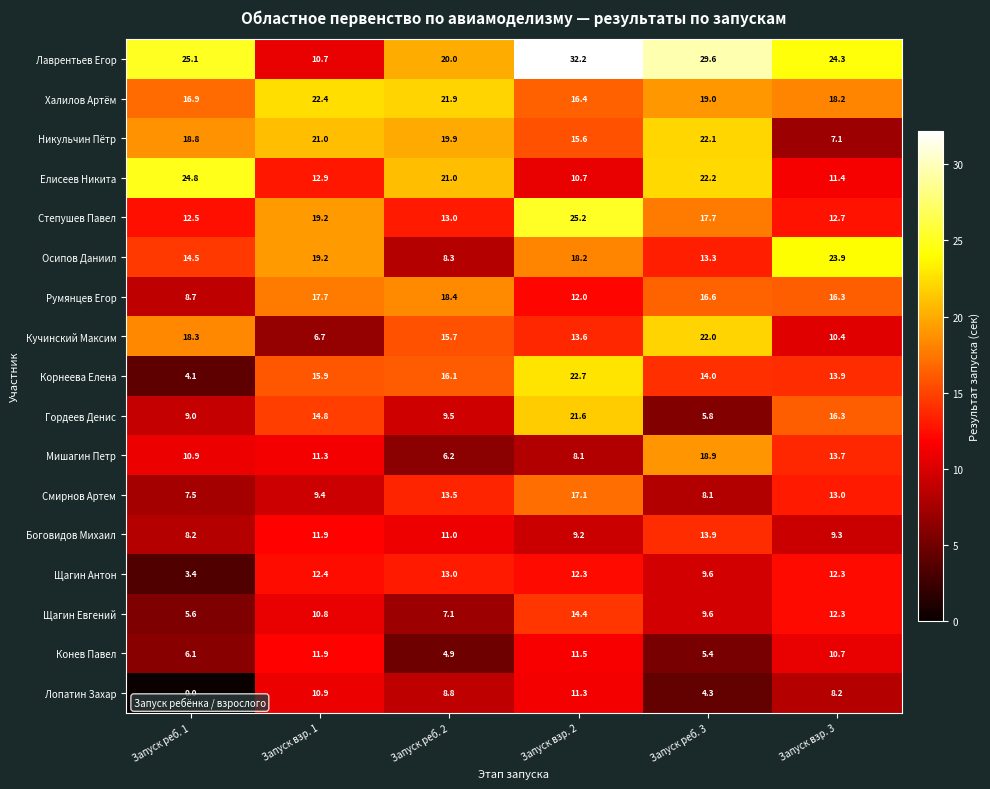

What is the difference between the maximum and minimum values in the Корнеева Елена series?

18.6